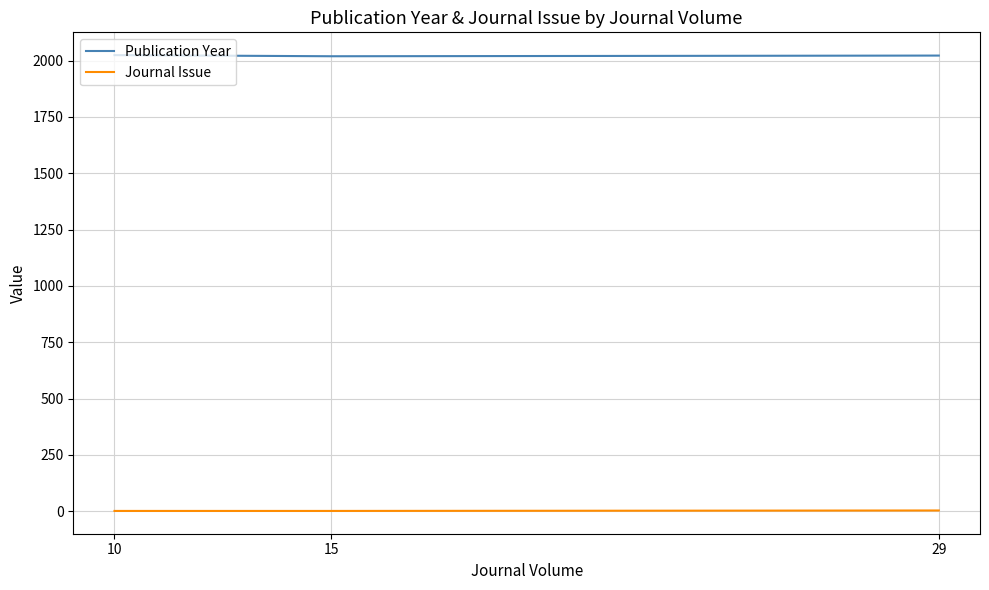

Is it true that Journal Issue equals 3 at 29?

True